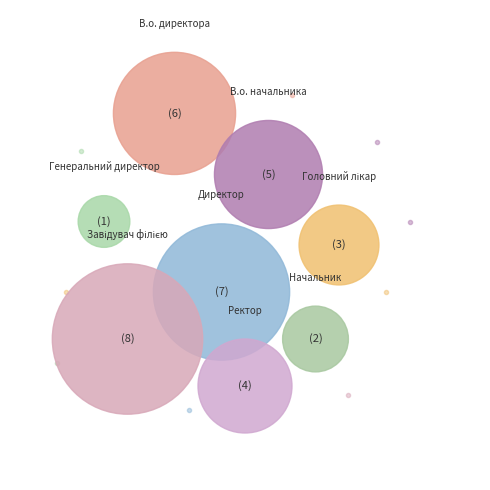

Which slice is the largest?

Завідувач філією